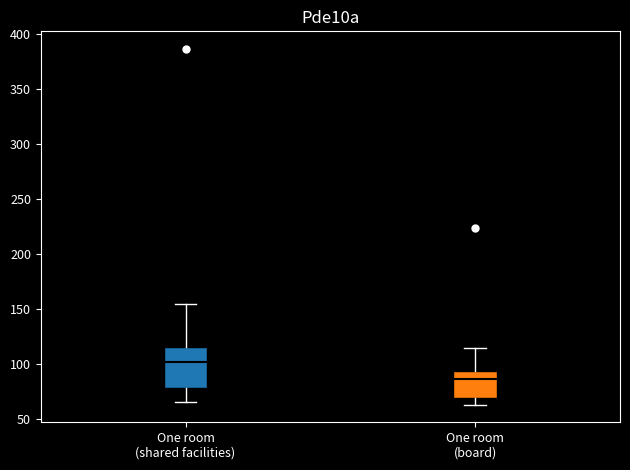

Reading left to right, read every box against the y-axis: the position of its median line, the range the box covers, and the ends of its whiskers. The values are not printed on the chart, so give them approximately, as read against the axis.

One room (shared facilities): median 100, box 80 to 115, whiskers 65 to 155
One room (board): median 85, box 70 to 95, whiskers 65 to 115